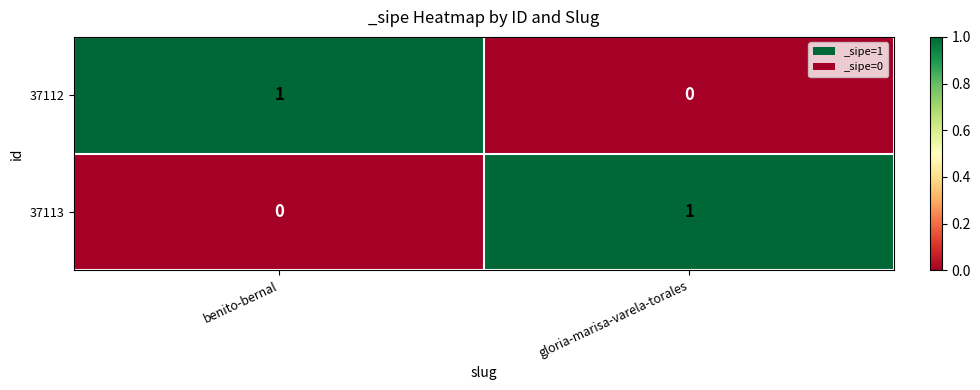

Rank the series at gloria-marisa-varela-torales from lowest to highest value.

37112, 37113